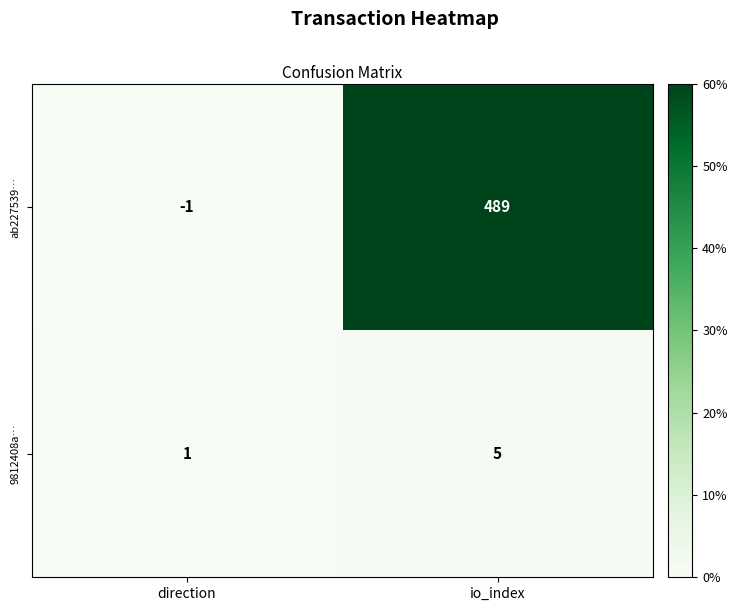

Reading right to left, what are all the values shown in this chart?

ab227539…: io_index=489	direction=-1
9812408a…: io_index=5	direction=1